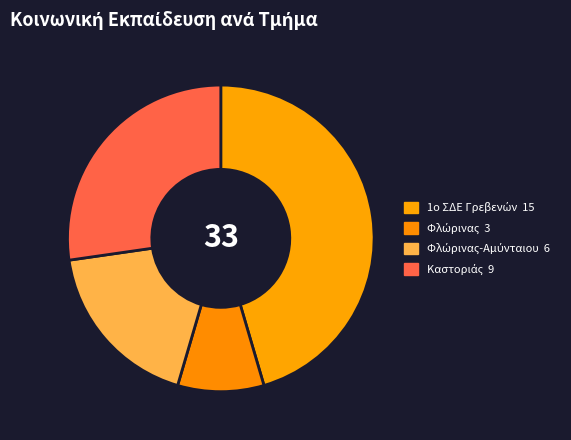

How many segments does this pie chart have?

4